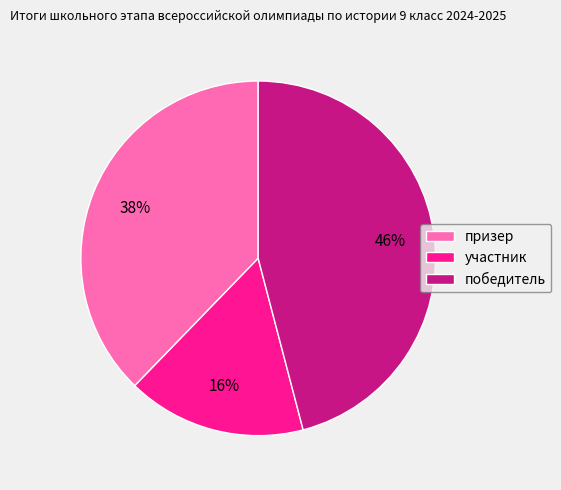

To the nearest percent, what is the difference between the largest and smallest slice percentages?

30%